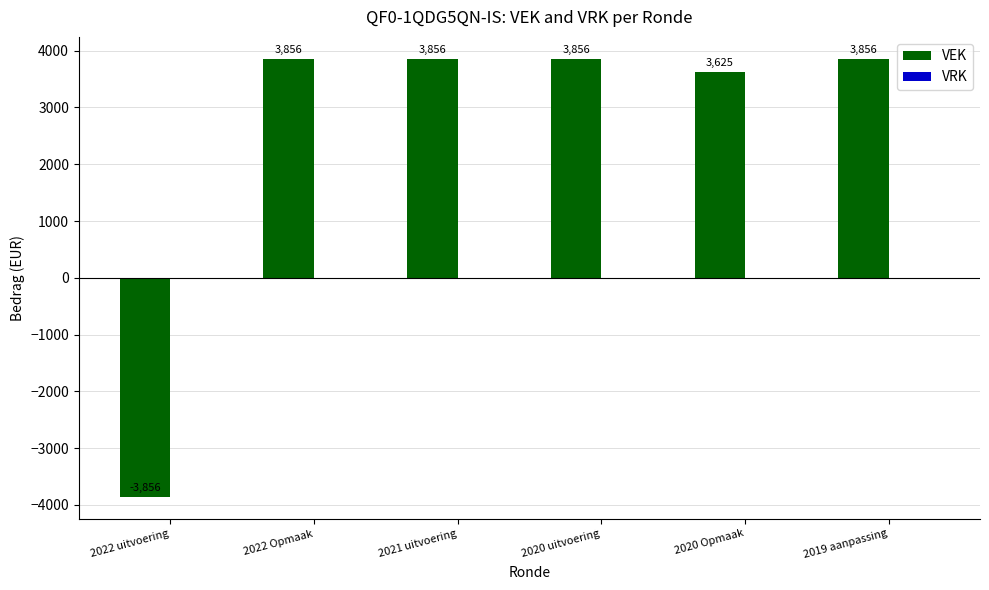

Read the value at 2022 uitvoering.

-3856